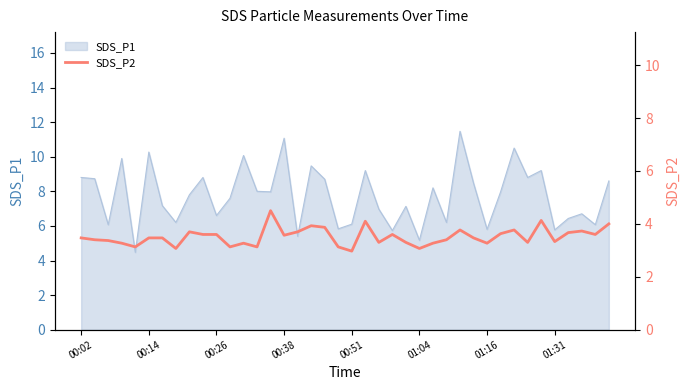

What is the lowest value of the SDS_P1 series?

4.5